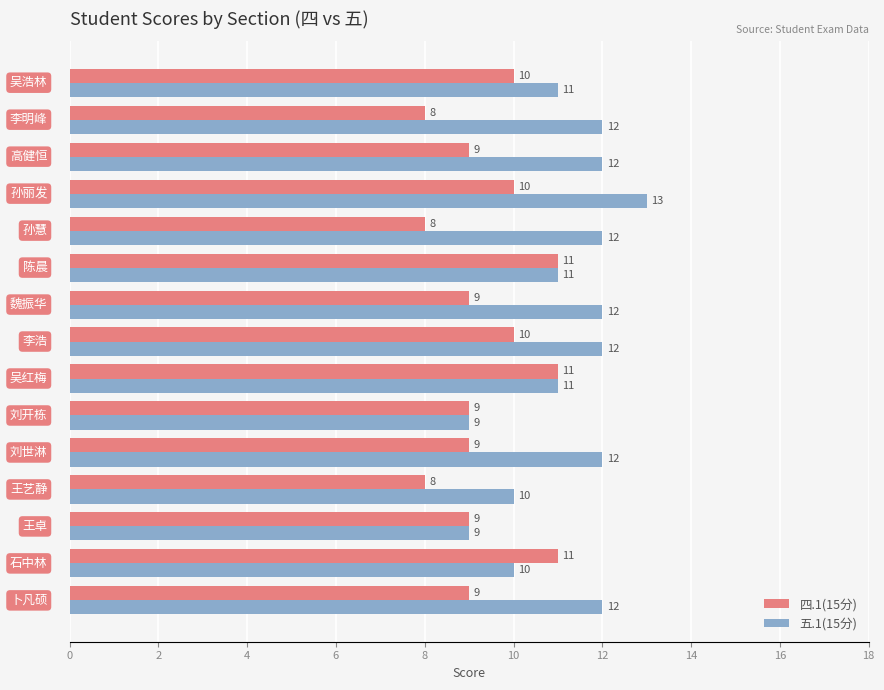

List the series in order of their peak value, highest first.

五.1(15分), 四.1(15分)